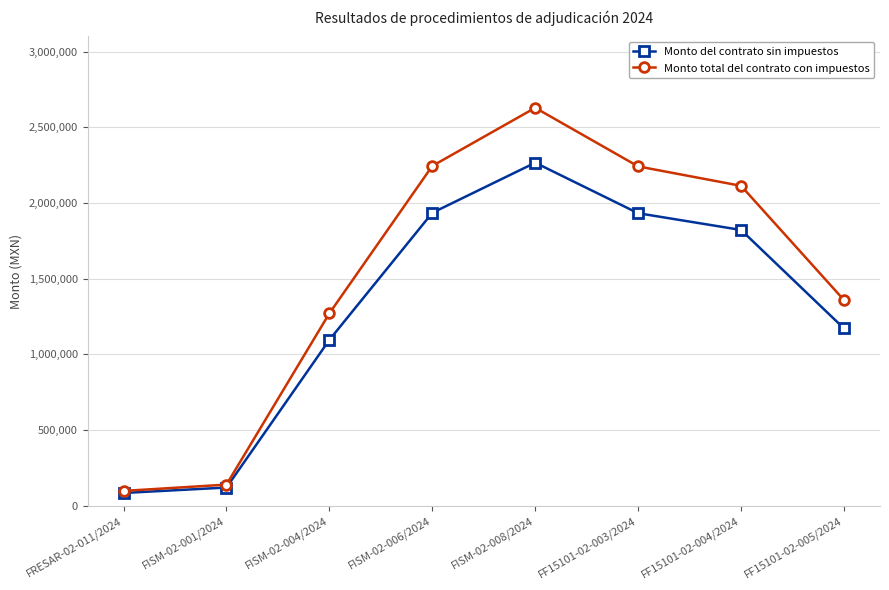

In Monto del contrato sin impuestos, how many points are higher than both neighbors (excluding endpoints)?

1